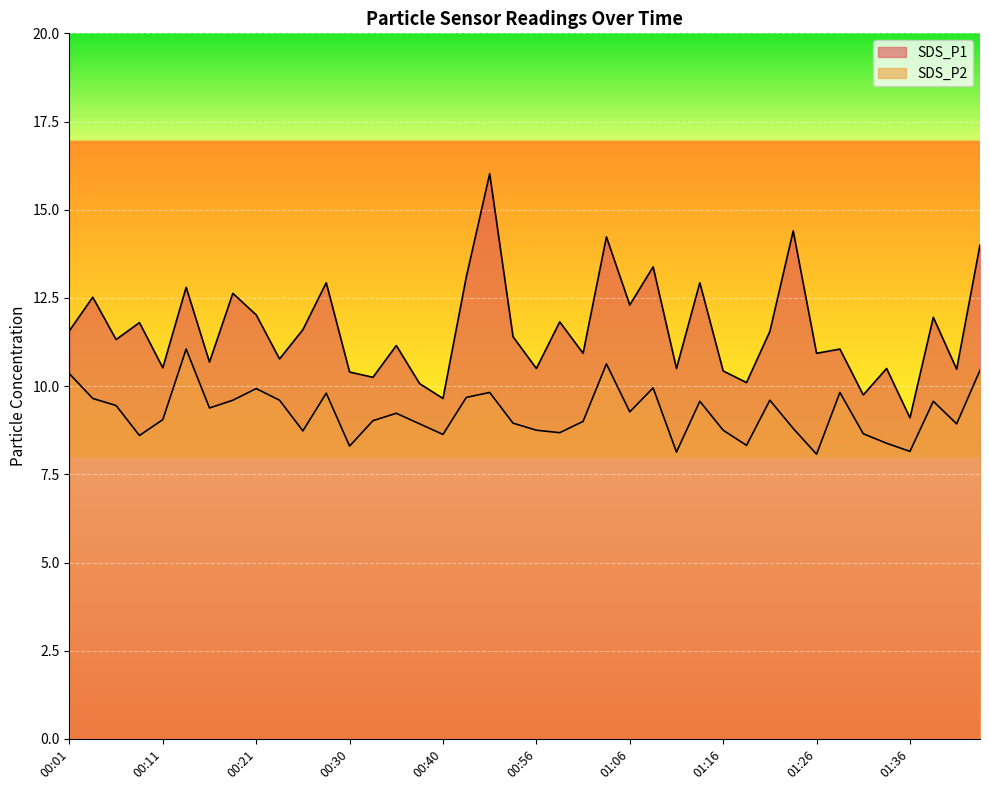

What is the approximate value of SDS_P2 at 01:31?

8.7